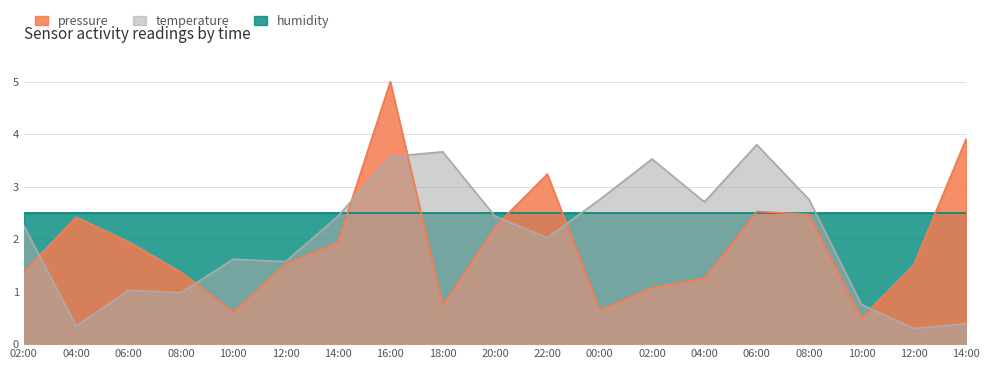

What is the label of the 19th point from the left?

14:00